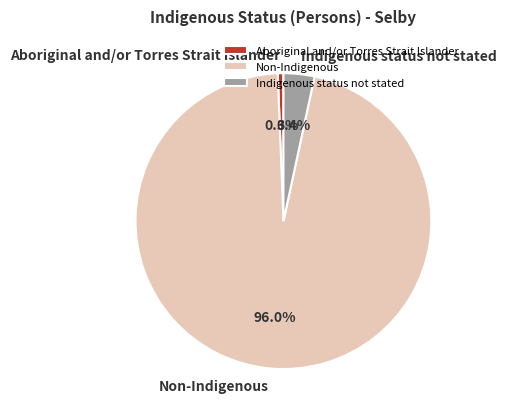

Does Non-Indigenous represent more than half of the total?

Yes